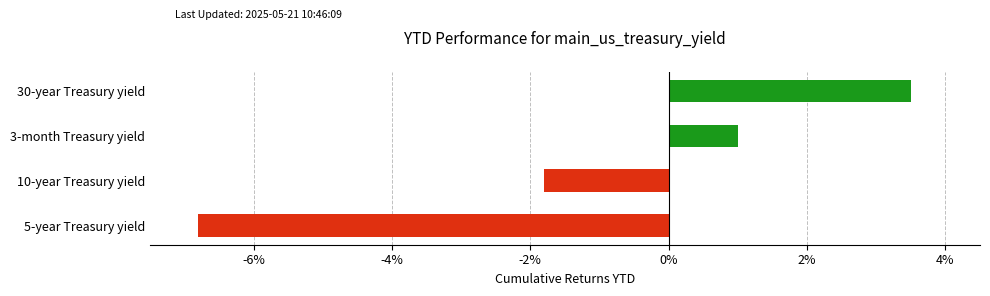

Rank the categories by value from highest to lowest.

30-year Treasury yield, 3-month Treasury yield, 10-year Treasury yield, 5-year Treasury yield